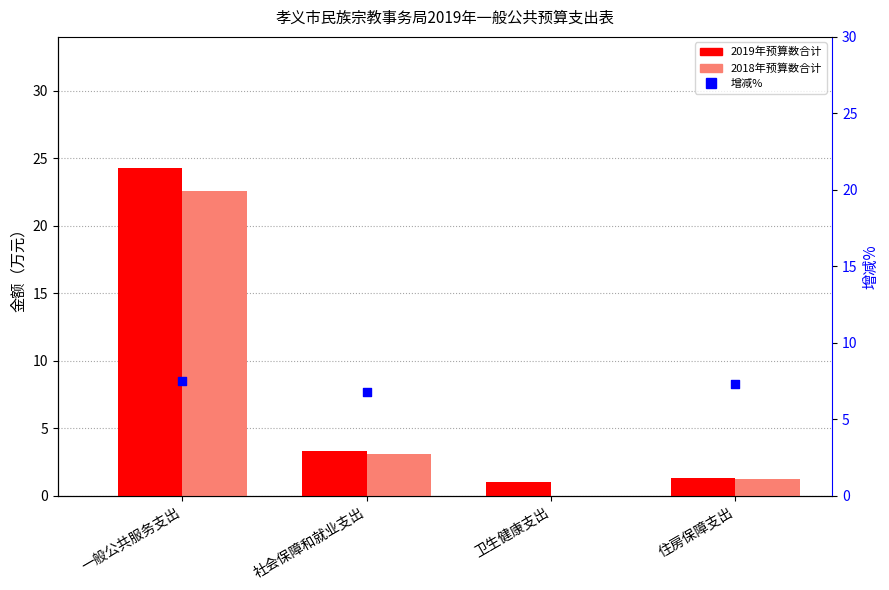

At how many categories does at least one series exceed 15?

1